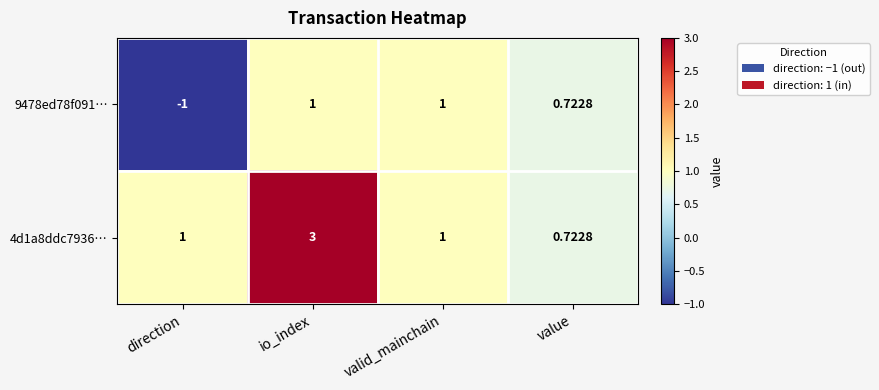

At which category does the chart reach its minimum across all series?

direction